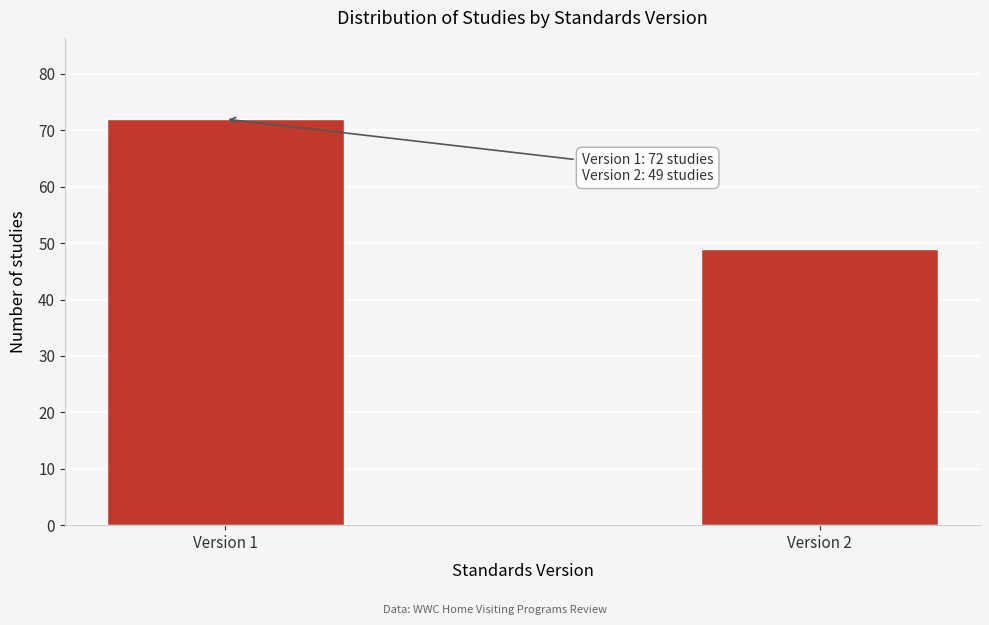

Reading left to right, what are all the values shown in this chart?

Version 1=72	Version 2=49